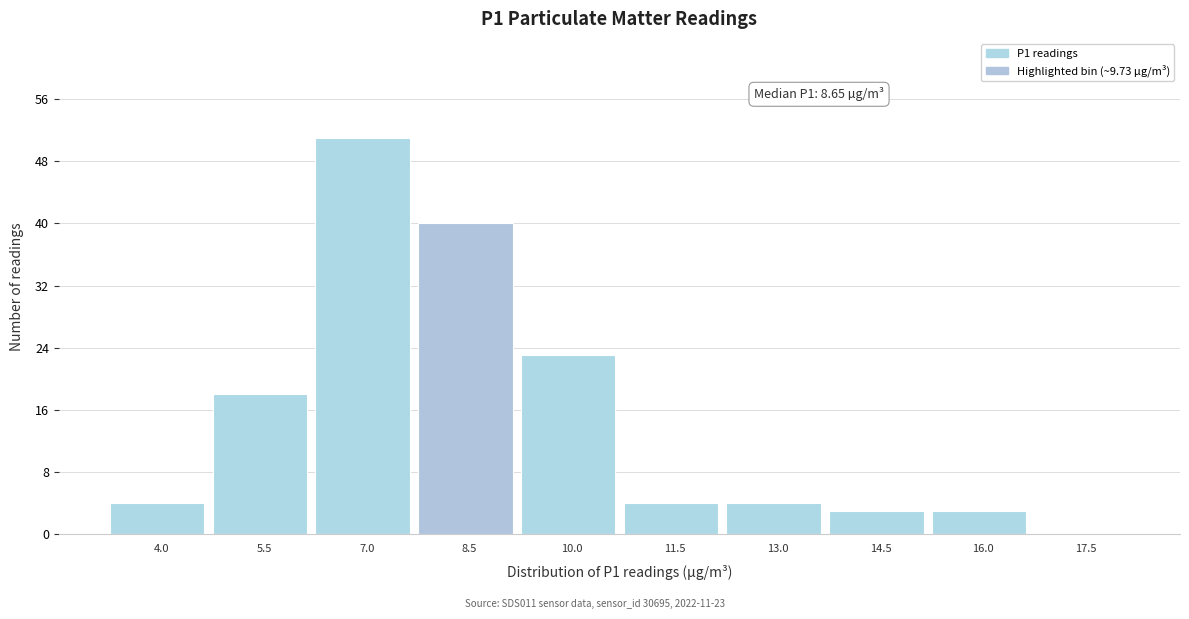

Reading right to left, extract all data points from this chart.

17.5=0	16.0=3	14.5=3	13.0=4	11.5=4	10.0=23	8.5=40	7.0=51	5.5=18	4.0=4